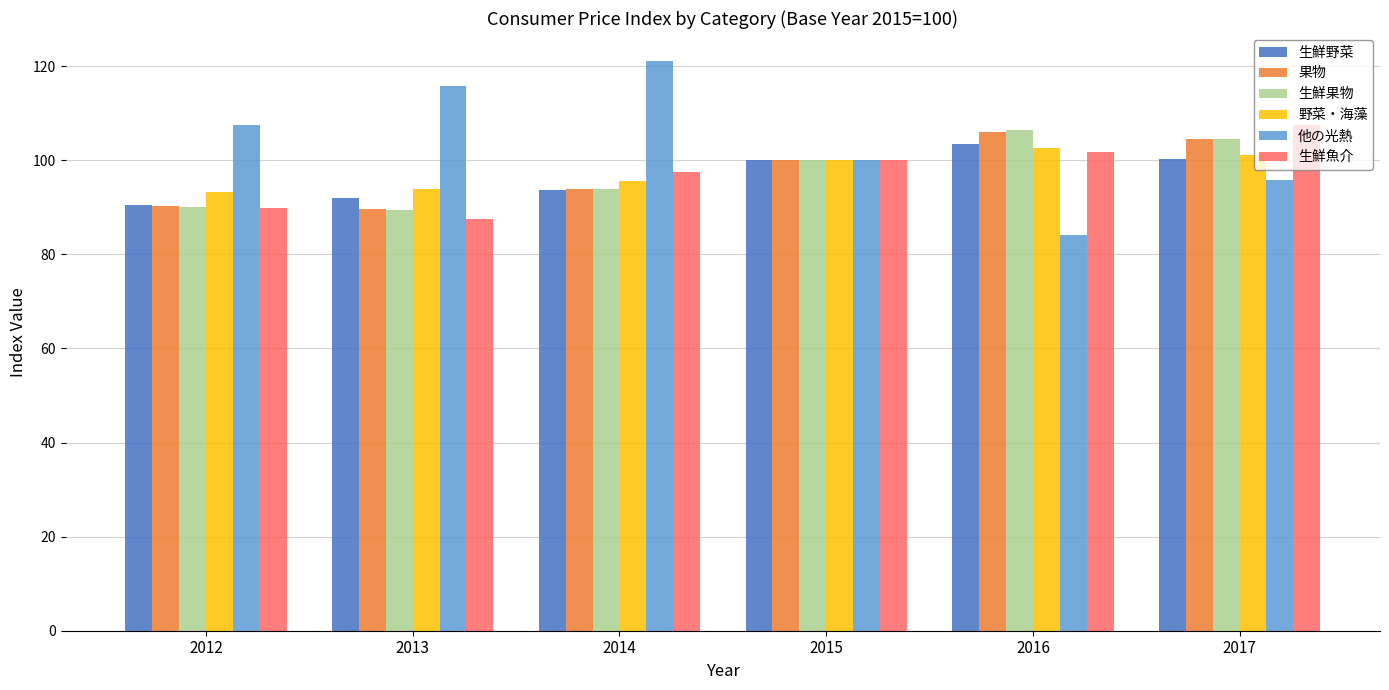

At which category is the sum across all series the highest?

2017